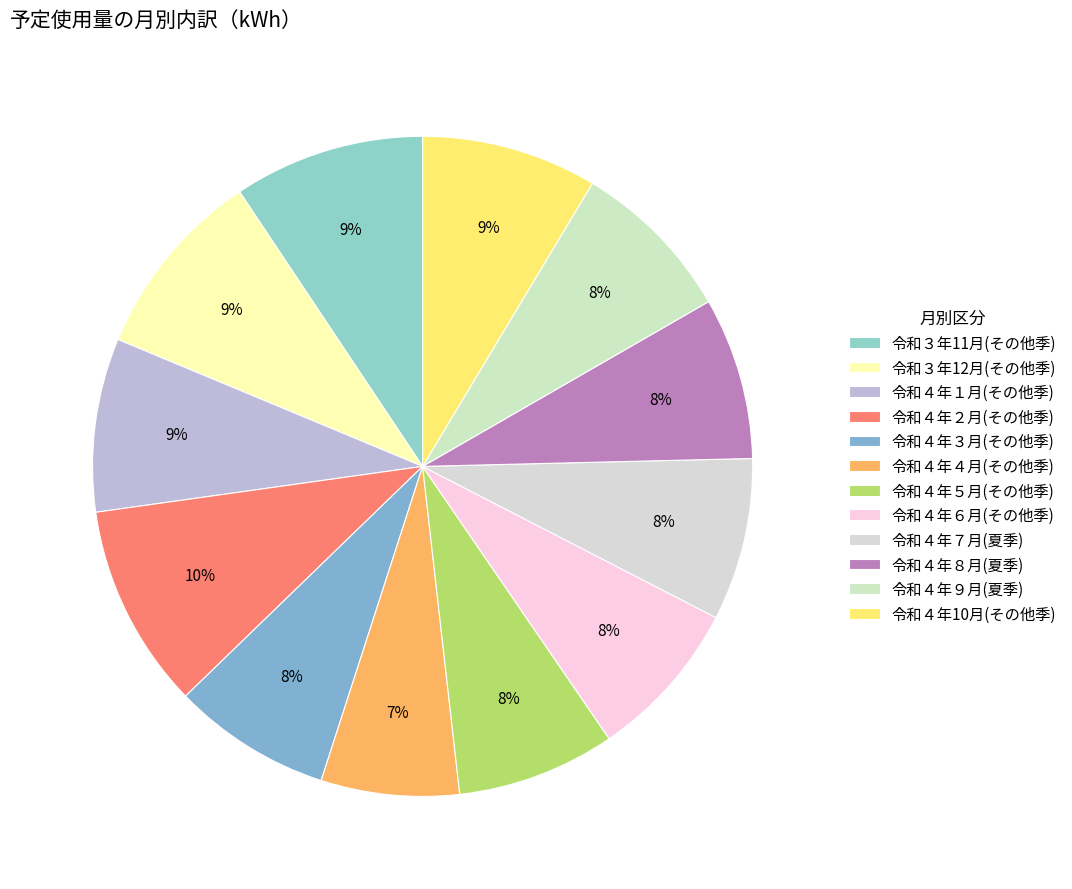

Does 令和４年９月(夏季) represent more than half of the total?

No